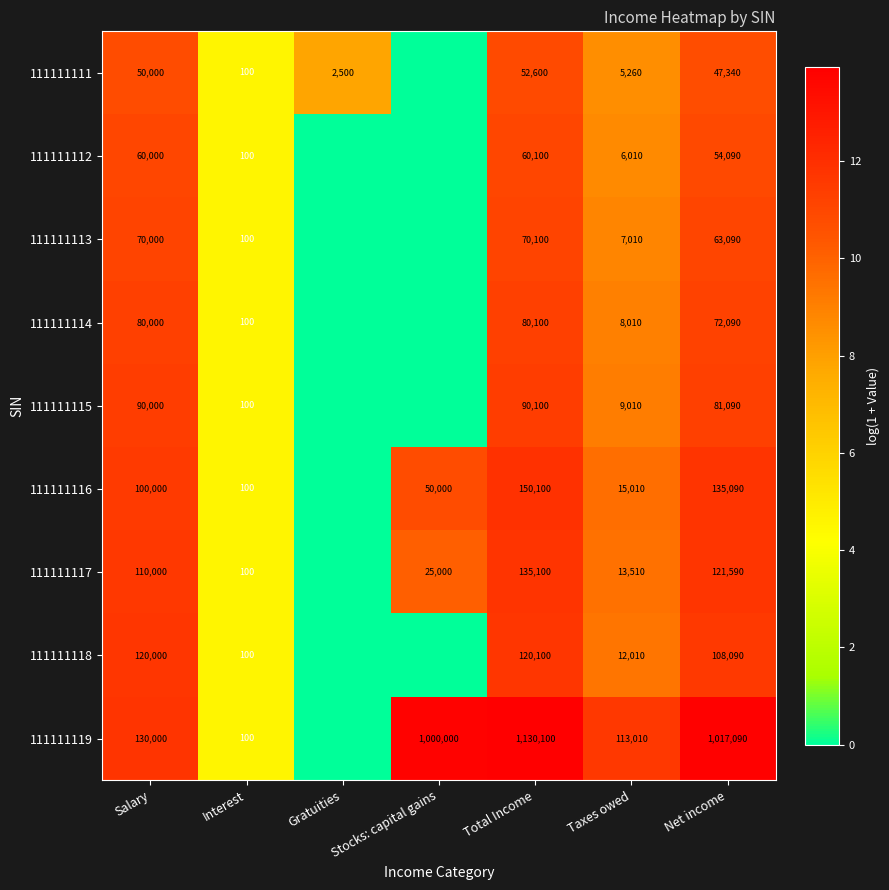

Rank the series at Taxes owed from highest to lowest value.

111111119, 111111116, 111111117, 111111118, 111111115, 111111114, 111111113, 111111112, 111111111